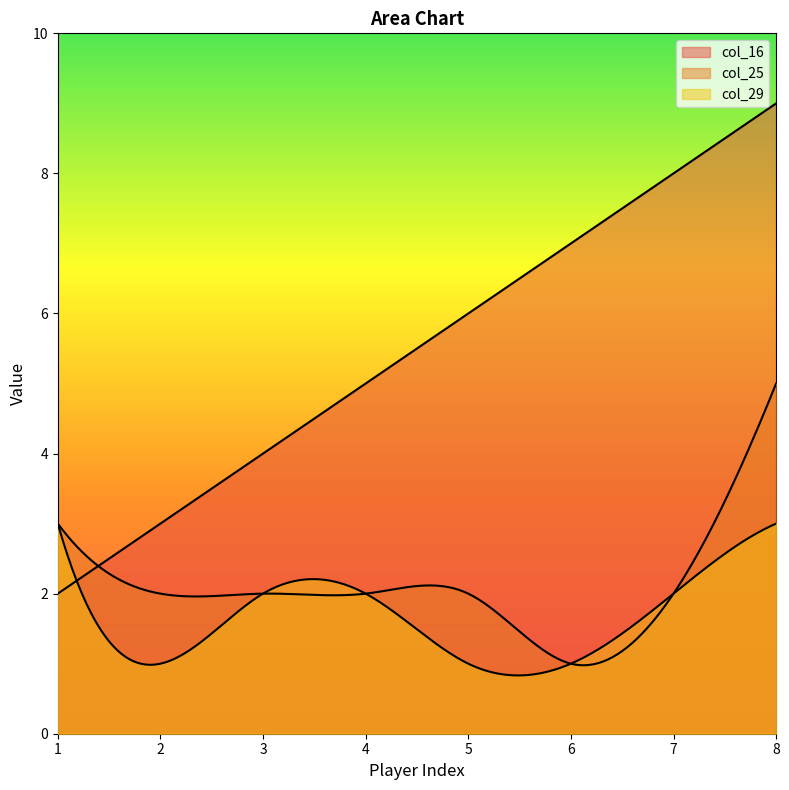

How many data points in col_16 are less than 6?

4